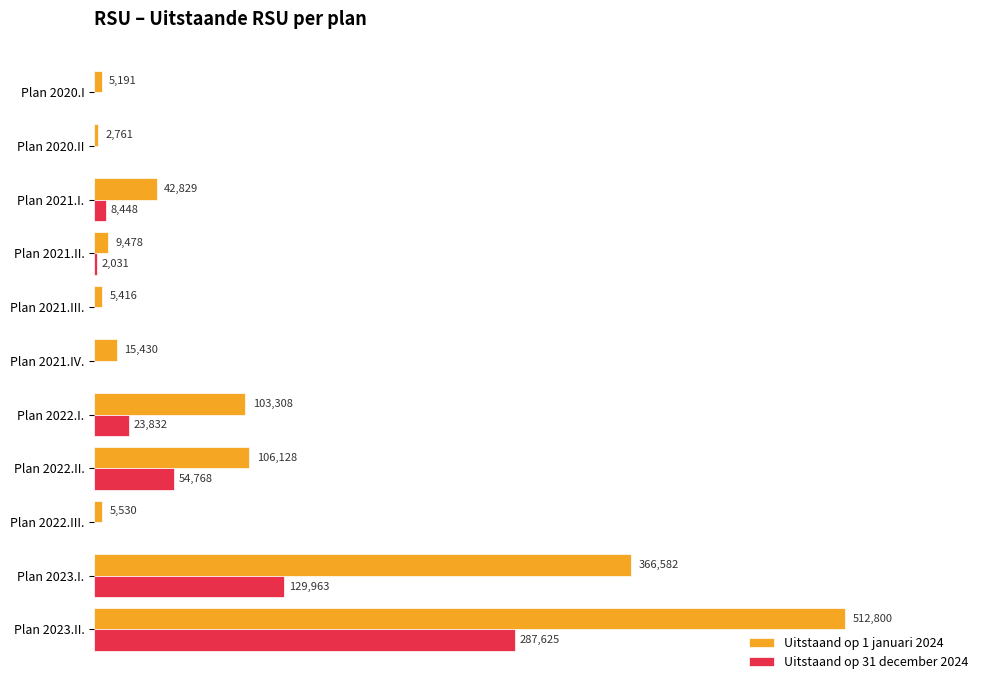

Where is Uitstaand op 1 januari 2024 nearest to the value 257780?

Plan 2023.I.